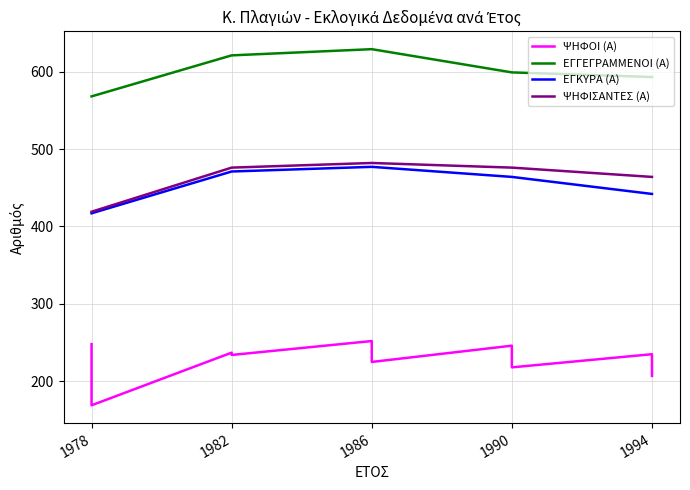

The value of ΨΗΦΟΙ (Α) at 1994 is 235. True or false?

True